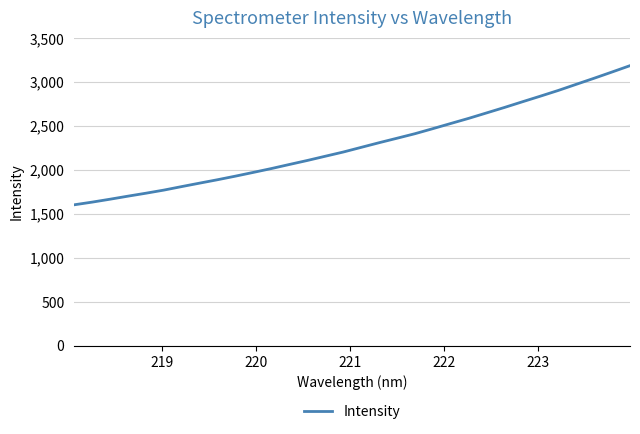

What is the difference between the maximum and minimum values?

1583.2